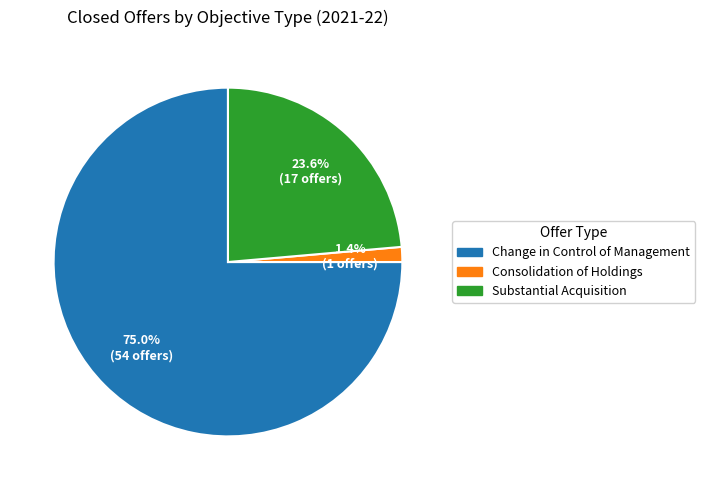

Which slice is the smallest?

Consolidation of Holdings